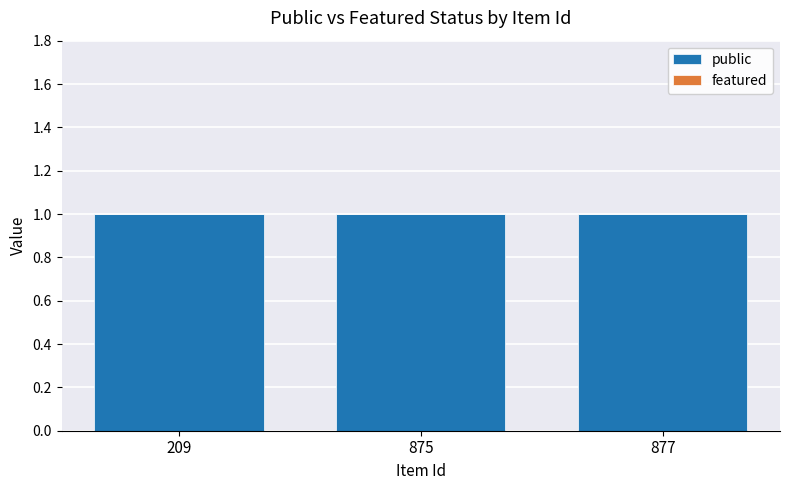

At which category is the sum across all series the highest?

209